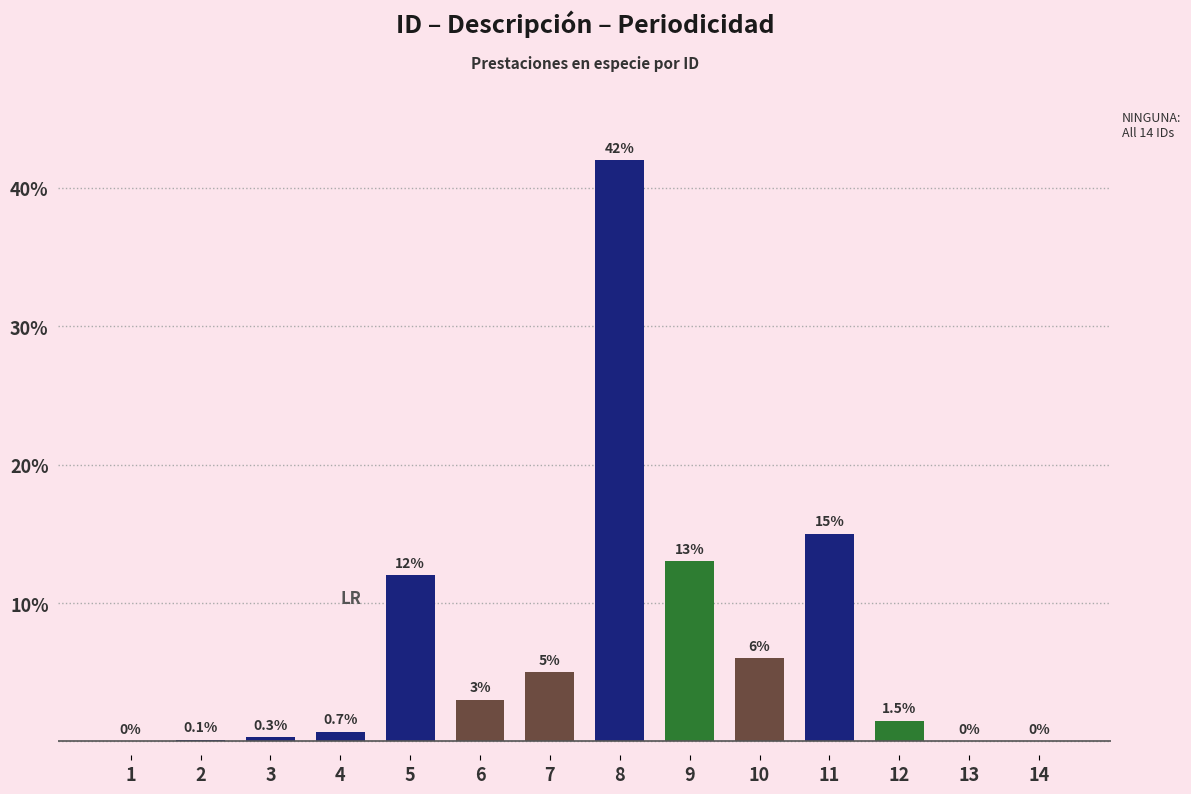

Where is the data nearest to the value 21?

11